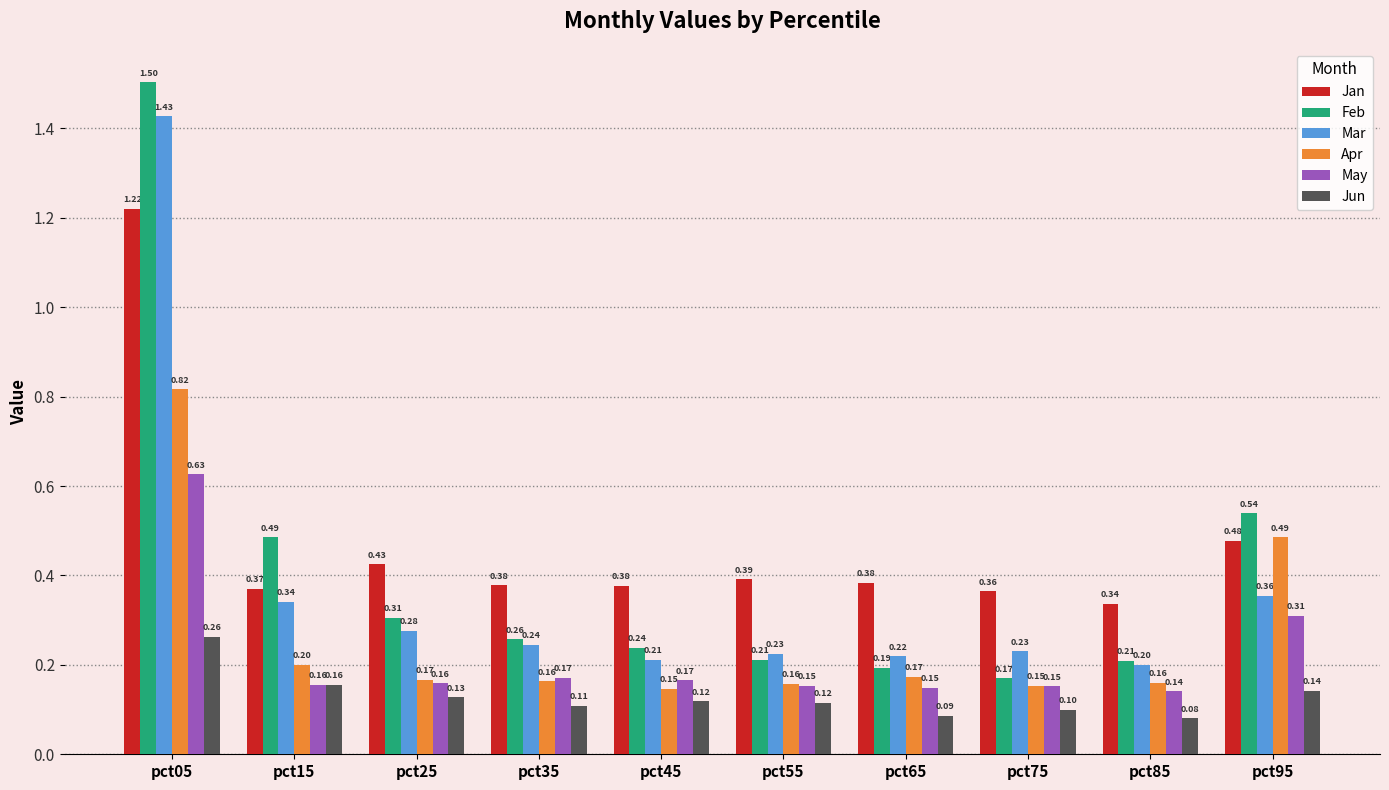

How many categories are shown in the chart?

10